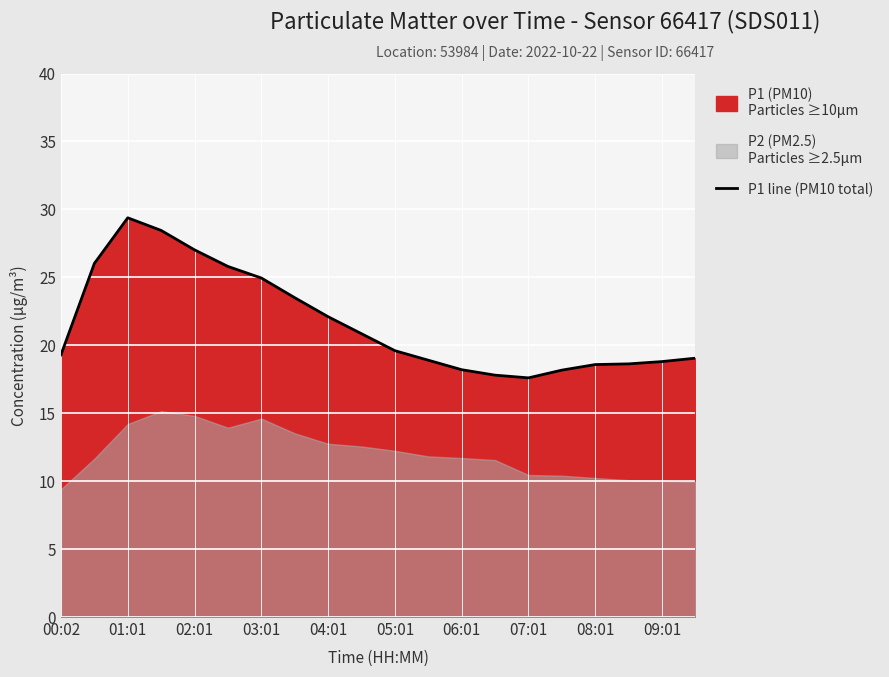

What is the lowest value of the P1 line (PM10 total) series?

17.6